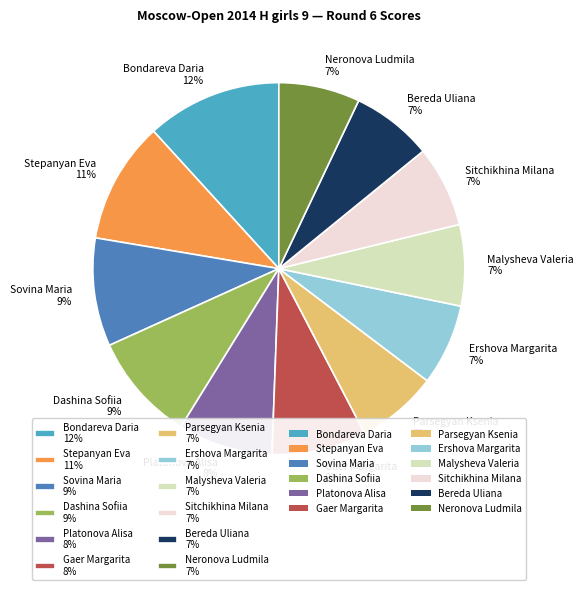

Is there a majority slice in this chart?

No